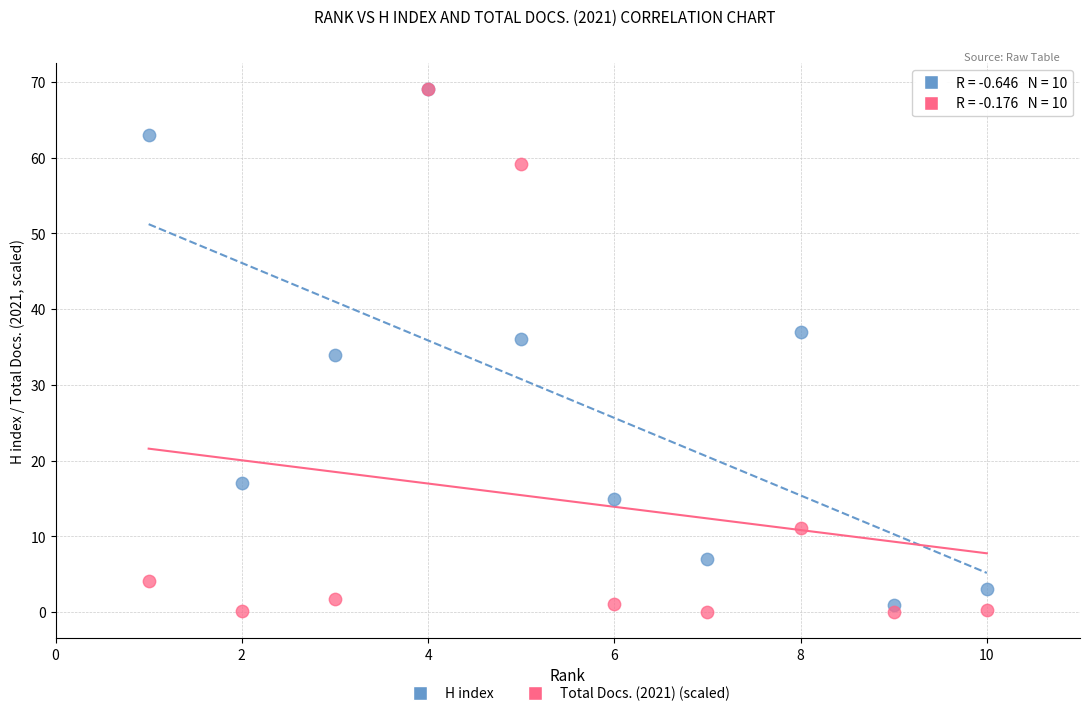

Which series contains the lowest Y value?

Total Docs. (2021) (scaled)